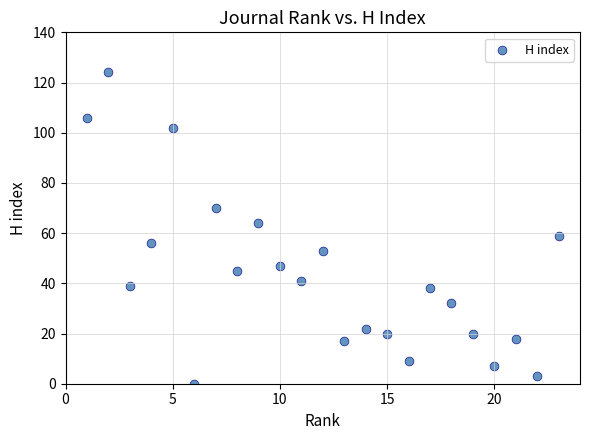

What is the range of Y values (max minus min)?

124